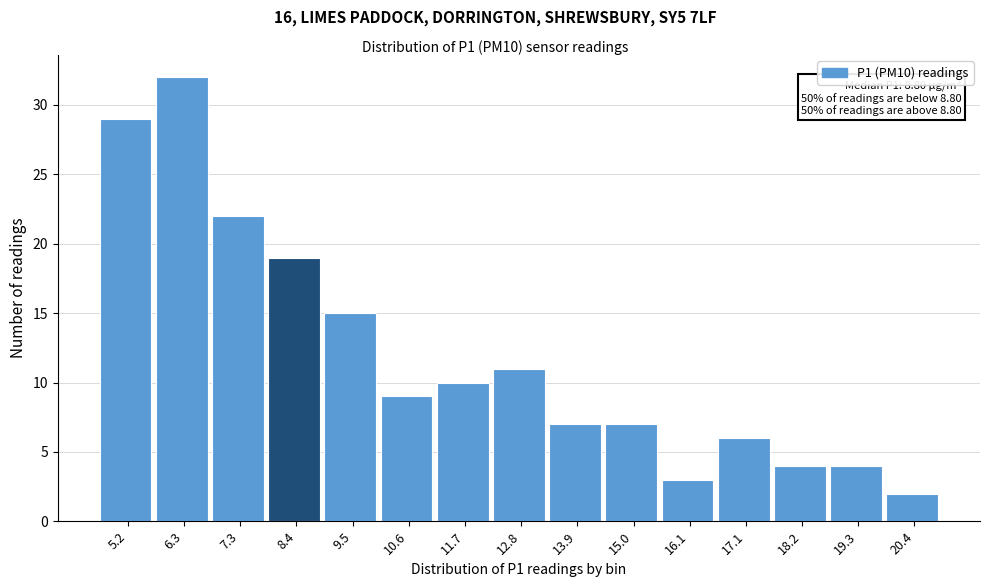

Reading left to right, transcribe all the data shown in this chart.

5.2=29	6.3=32	7.3=22	8.4=19	9.5=15	10.6=9	11.7=10	12.8=11	13.9=7	15.0=7	16.1=3	17.1=6	18.2=4	19.3=4	20.4=2